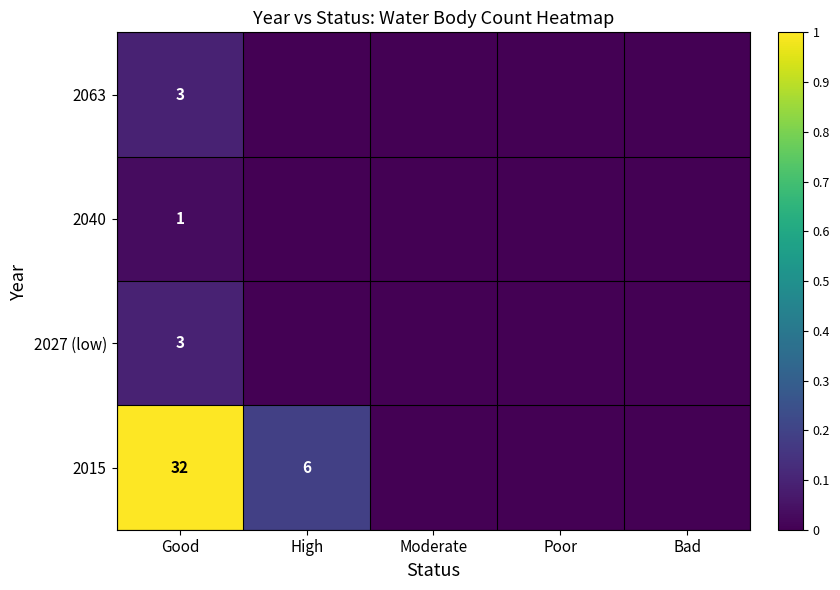

The 2015 series shows 4 at High. True or false?

False